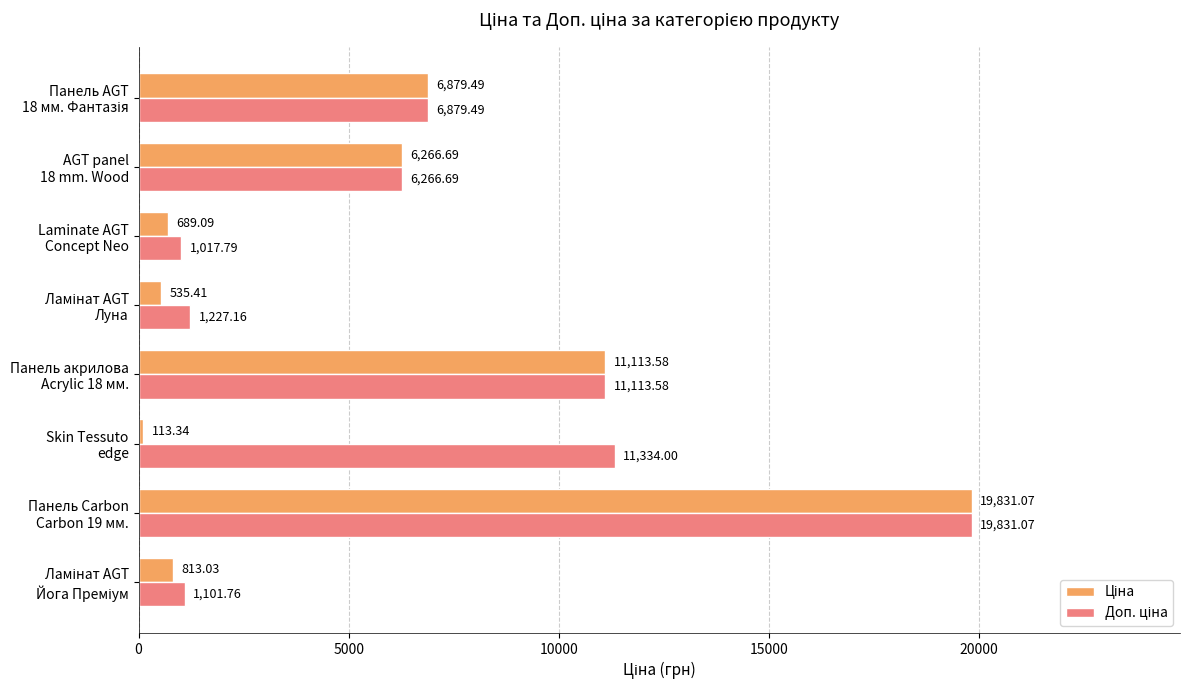

At how many categories does at least one series exceed 3241?

5